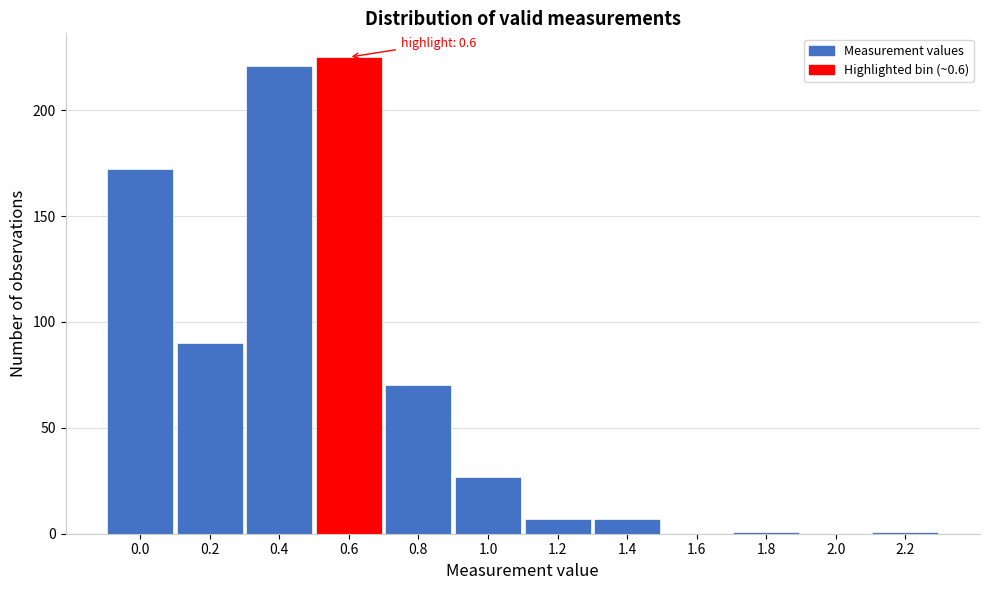

Reading left to right, extract all data points from this chart.

0.0=172	0.2=90	0.4=221	0.6=225	0.8=70	1.0=27	1.2=7	1.4=7	1.6=0	1.8=1	2.0=0	2.2=1